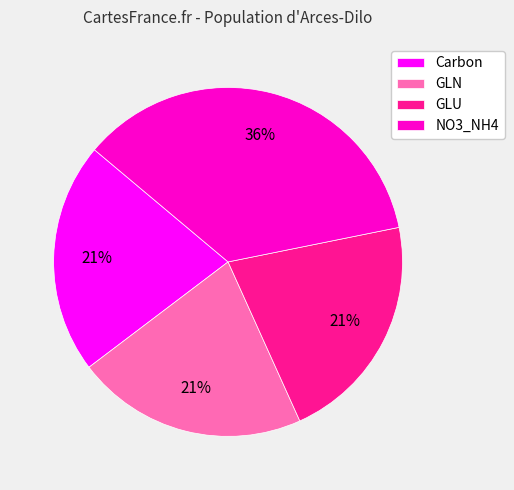

What is the ratio of the value at GLN to the value at GLU?

1.0